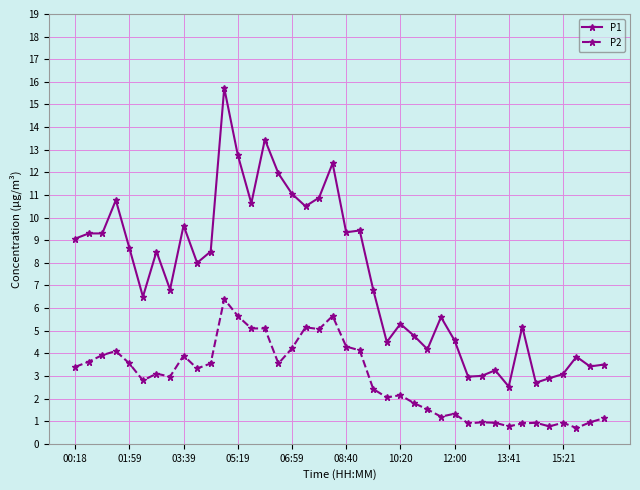

What is the lowest value of the P1 series?

2.5